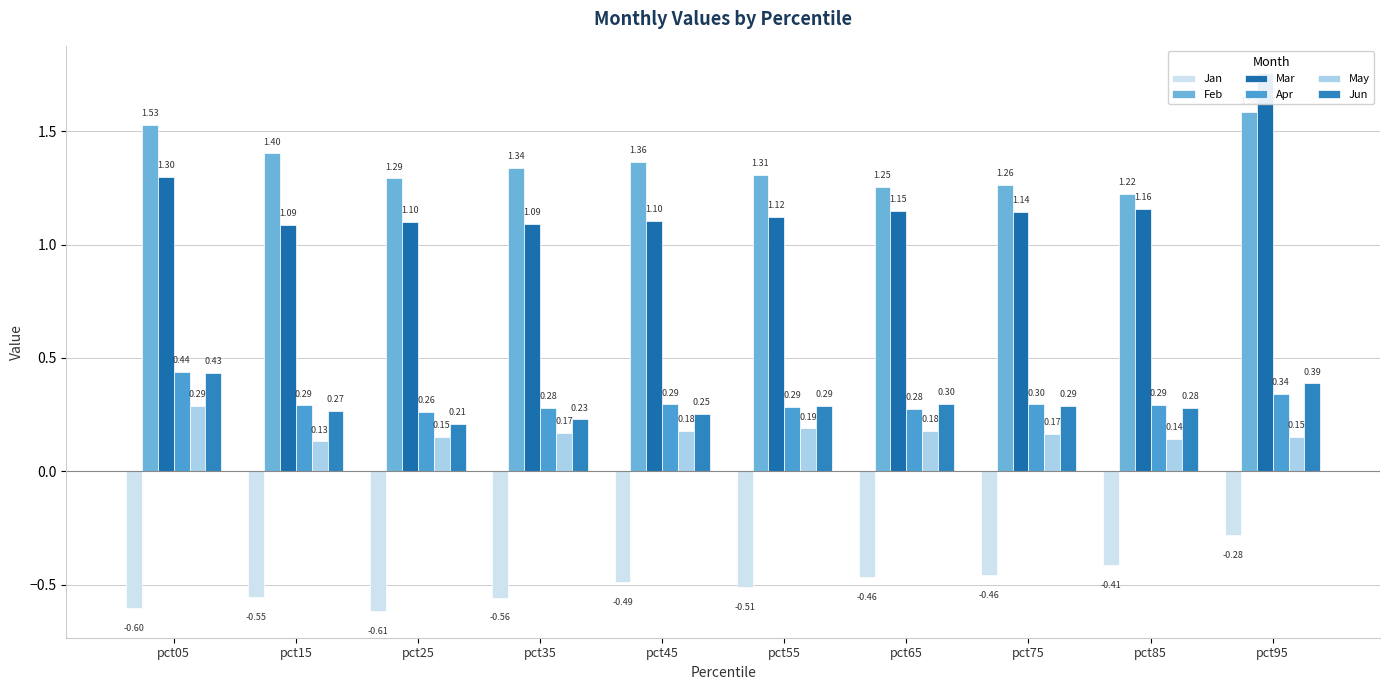

Reading left to right, transcribe all the data shown in this chart.

Jan: pct05=-0.6	pct15=-0.6	pct25=-0.6	pct35=-0.6	pct45=-0.5	pct55=-0.5	pct65=-0.5	pct75=-0.5	pct85=-0.4	pct95=-0.3
Feb: pct05=1.5	pct15=1.4	pct25=1.3	pct35=1.3	pct45=1.4	pct55=1.3	pct65=1.3	pct75=1.3	pct85=1.2	pct95=1.6
Mar: pct05=1.3	pct15=1.1	pct25=1.1	pct35=1.1	pct45=1.1	pct55=1.1	pct65=1.1	pct75=1.1	pct85=1.2	pct95=1.8
Apr: pct05=0.4	pct15=0.3	pct25=0.3	pct35=0.3	pct45=0.3	pct55=0.3	pct65=0.3	pct75=0.3	pct85=0.3	pct95=0.3
May: pct05=0.3	pct15=0.1	pct25=0.2	pct35=0.2	pct45=0.2	pct55=0.2	pct65=0.2	pct75=0.2	pct85=0.1	pct95=0.2
Jun: pct05=0.4	pct15=0.3	pct25=0.2	pct35=0.2	pct45=0.3	pct55=0.3	pct65=0.3	pct75=0.3	pct85=0.3	pct95=0.4